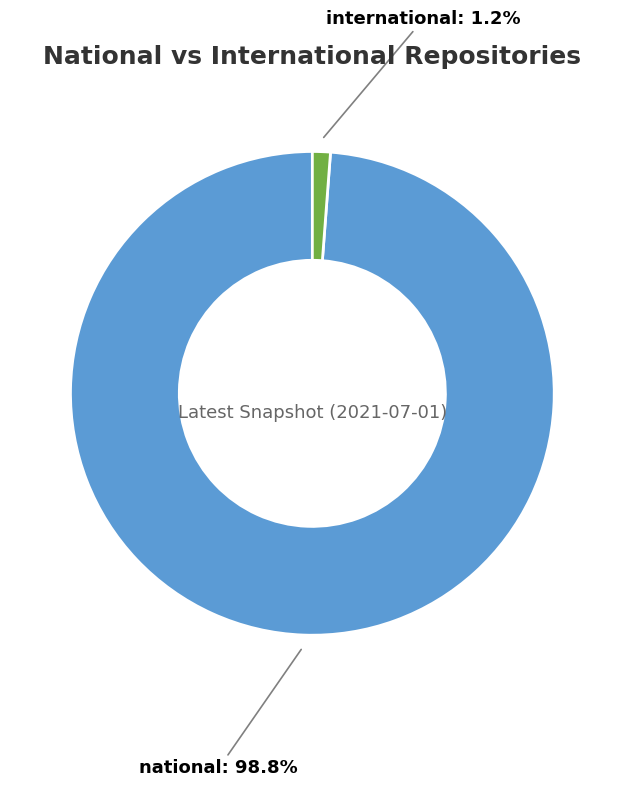

How many slices are in this pie chart?

2